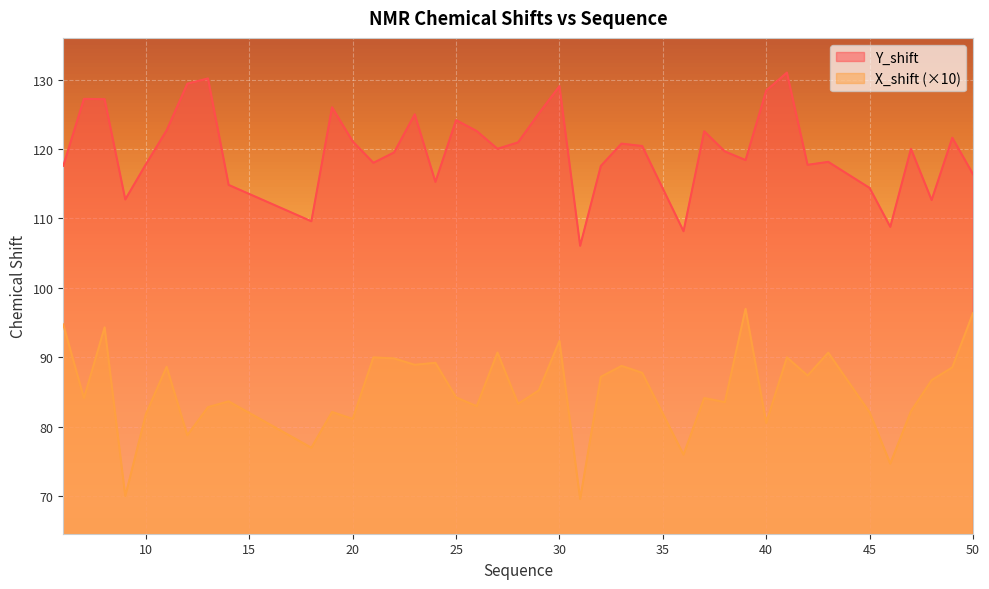

How many data points in Y_shift are less than 120?

19